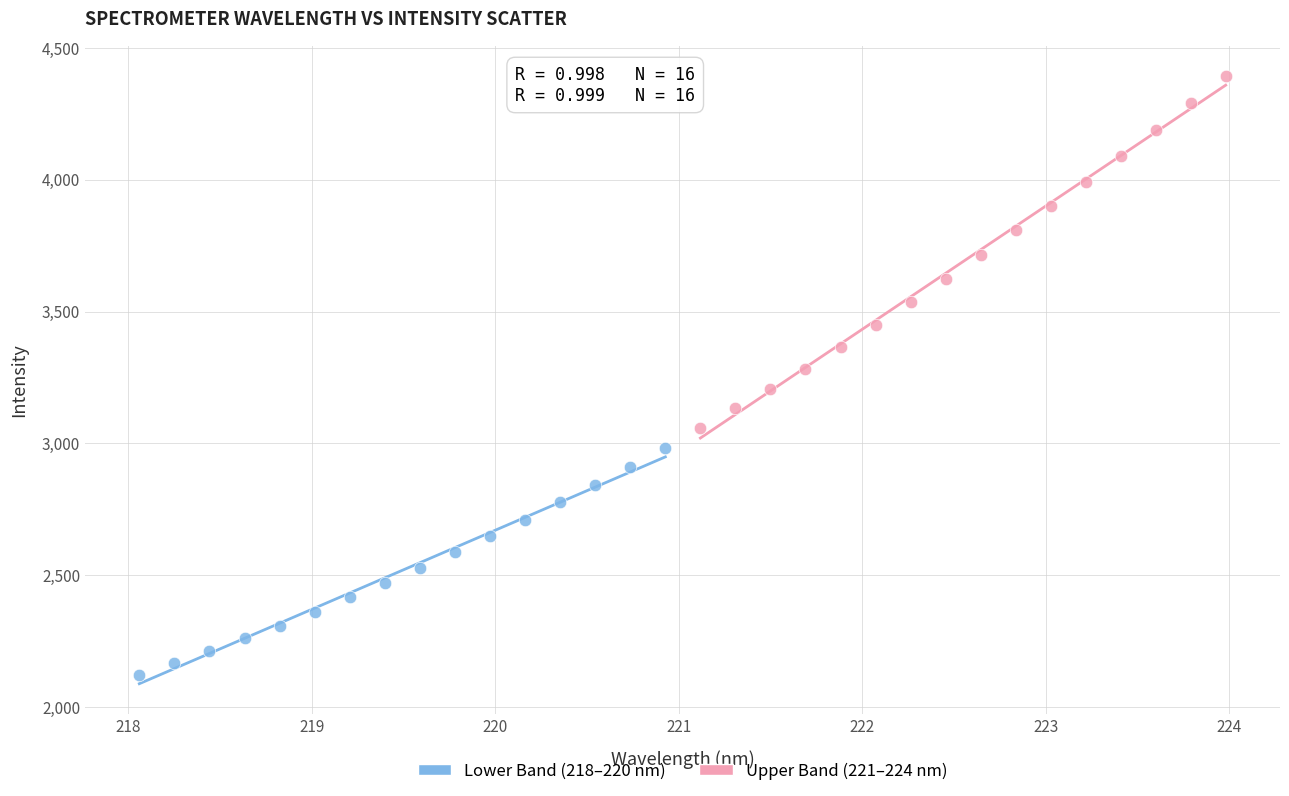

What are all the series names shown in the legend?

Lower Band (218–220 nm), Upper Band (221–224 nm)